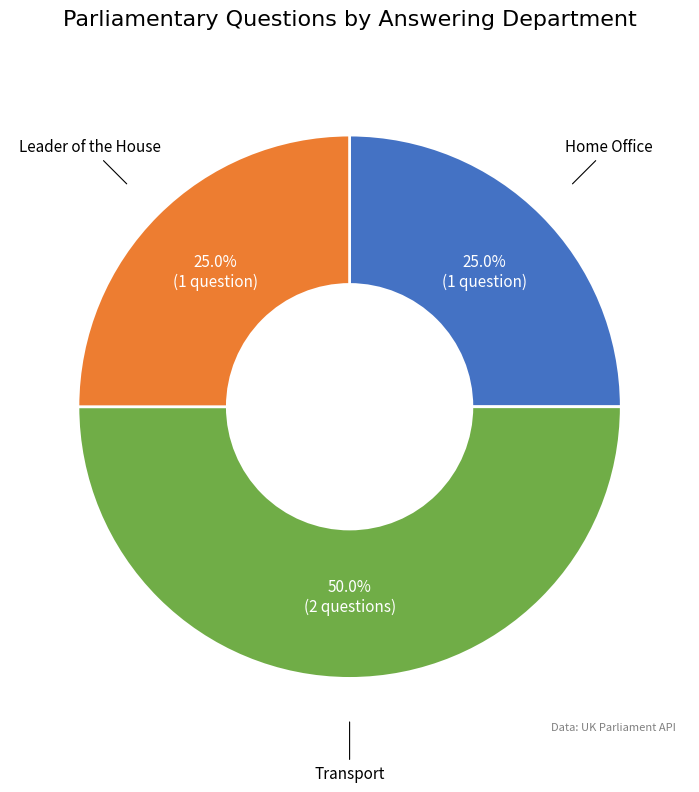

What percentage is NOT represented by Home Office?

75.0%